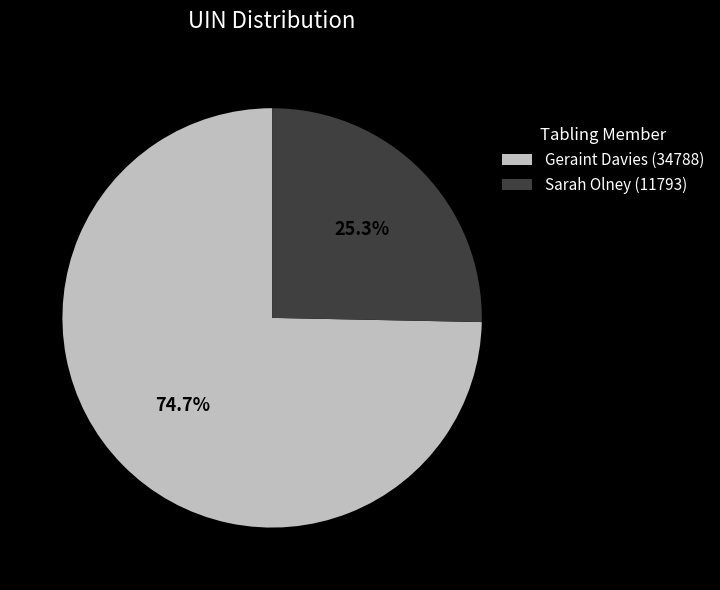

Count the number of slices in the pie.

2